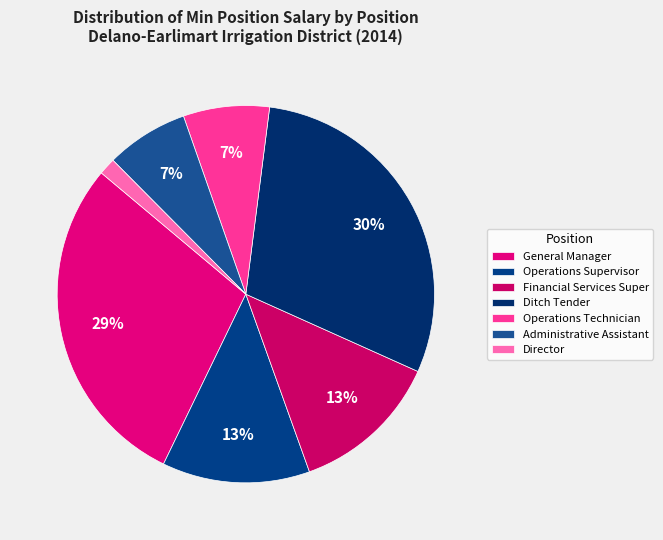

How many slices are in this pie chart?

7